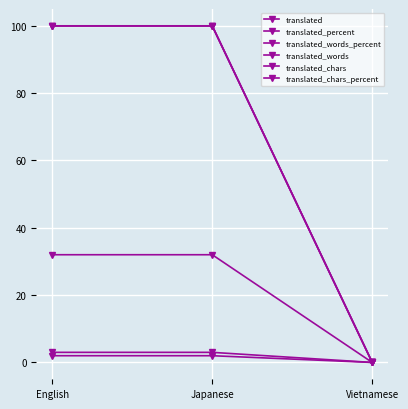

Reading left to right, what are all the values shown in this chart?

translated: English=2	Japanese=2	Vietnamese=0
translated_percent: English=100	Japanese=100	Vietnamese=0
translated_words_percent: English=100	Japanese=100	Vietnamese=0
translated_words: English=3	Japanese=3	Vietnamese=0
translated_chars: English=32	Japanese=32	Vietnamese=0
translated_chars_percent: English=100	Japanese=100	Vietnamese=0